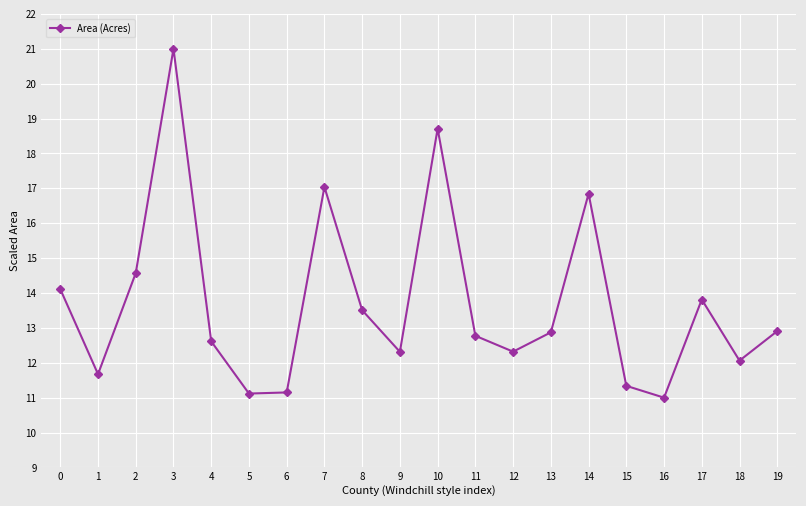

True or false: the data shows 20.2 at 9.

False